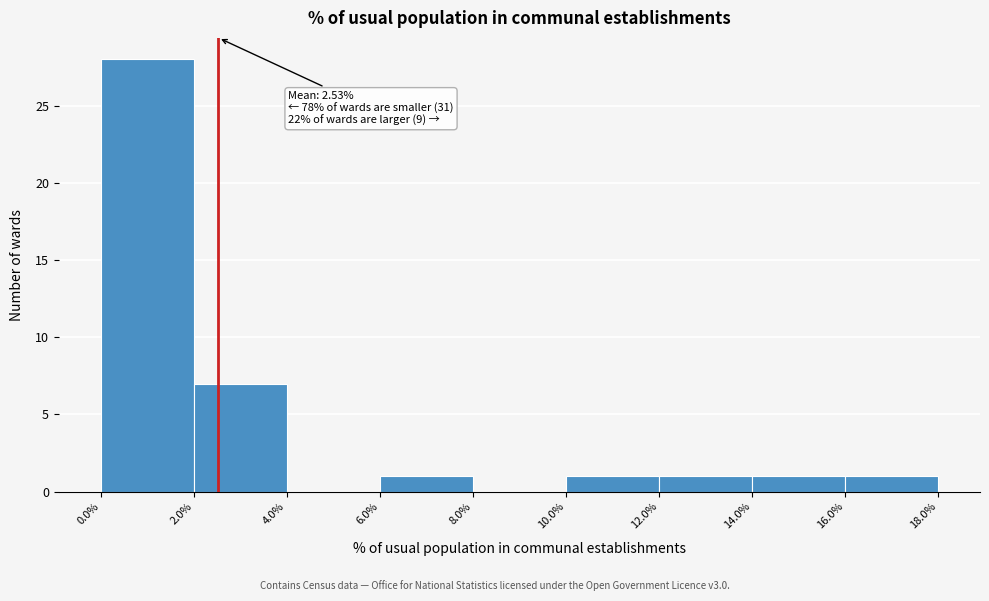

Which range on the x-axis has the tallest bar?

0.0% to 2.0%